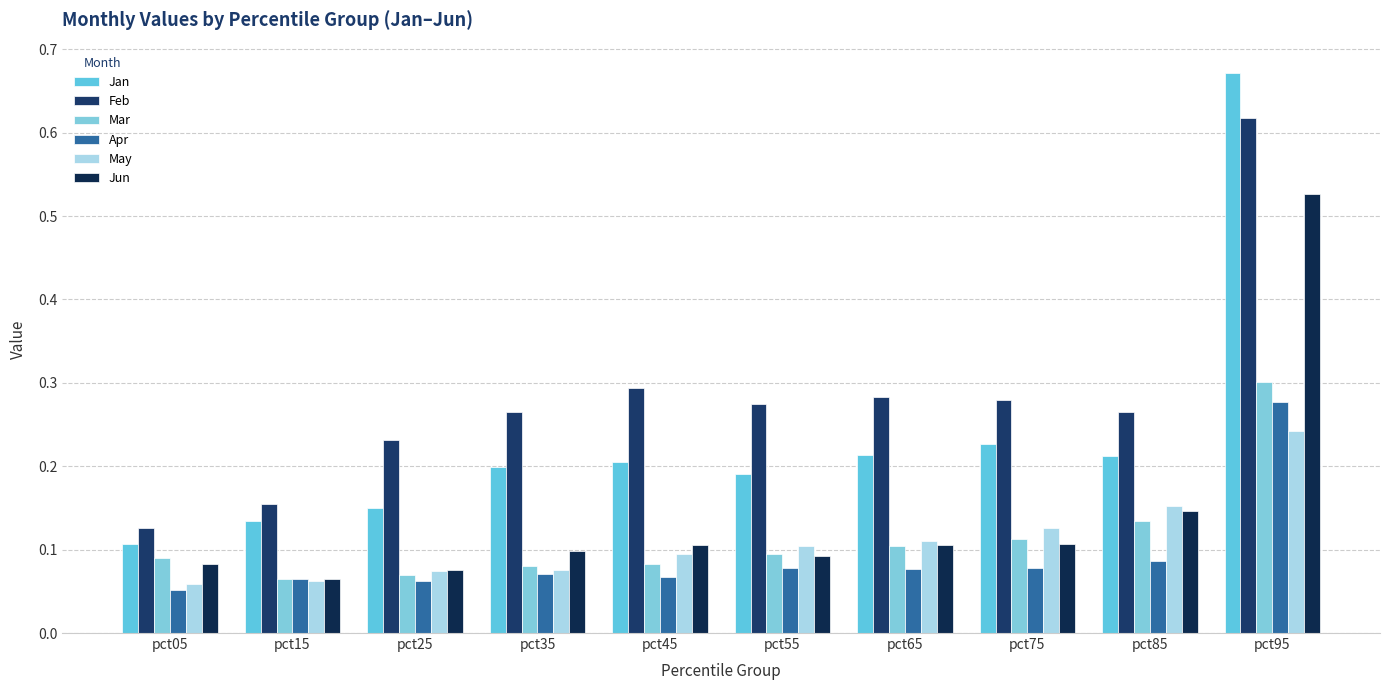

What is the minimum value shown in the chart?

0.1